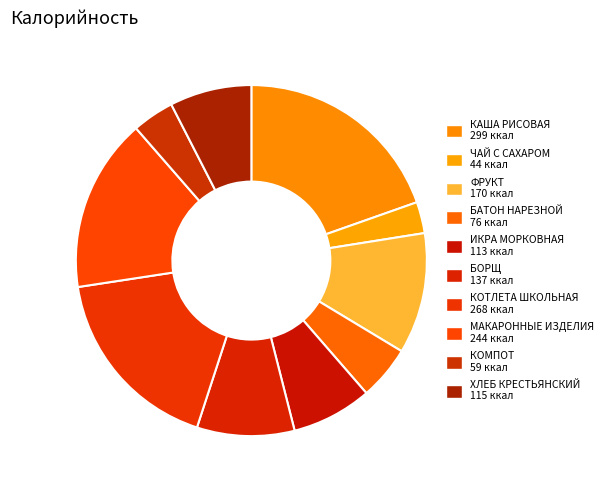

How many slices are in this pie chart?

10